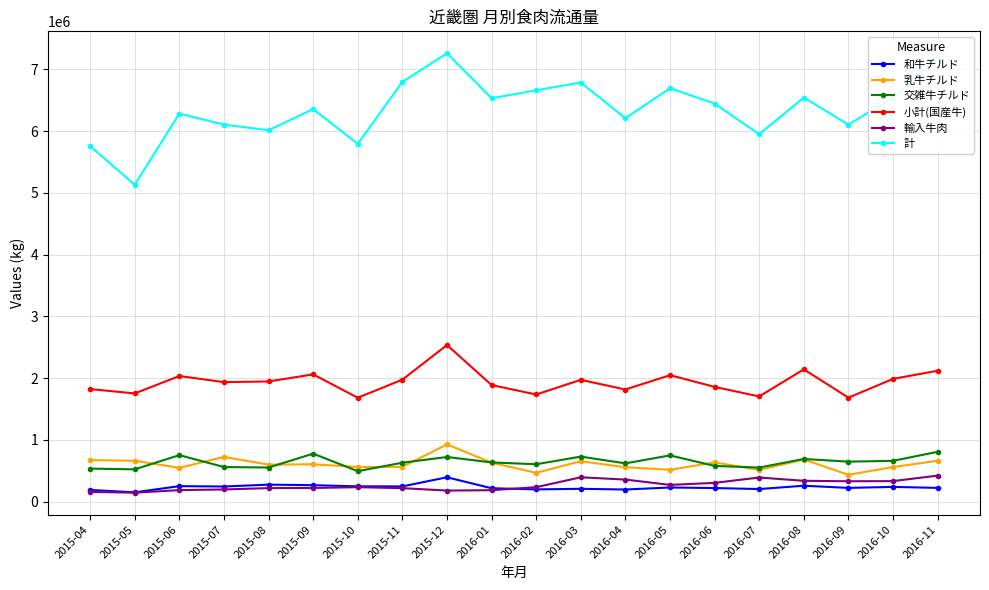

The value of 輸入牛肉 at 2016-04 is 358647.0. True or false?

True